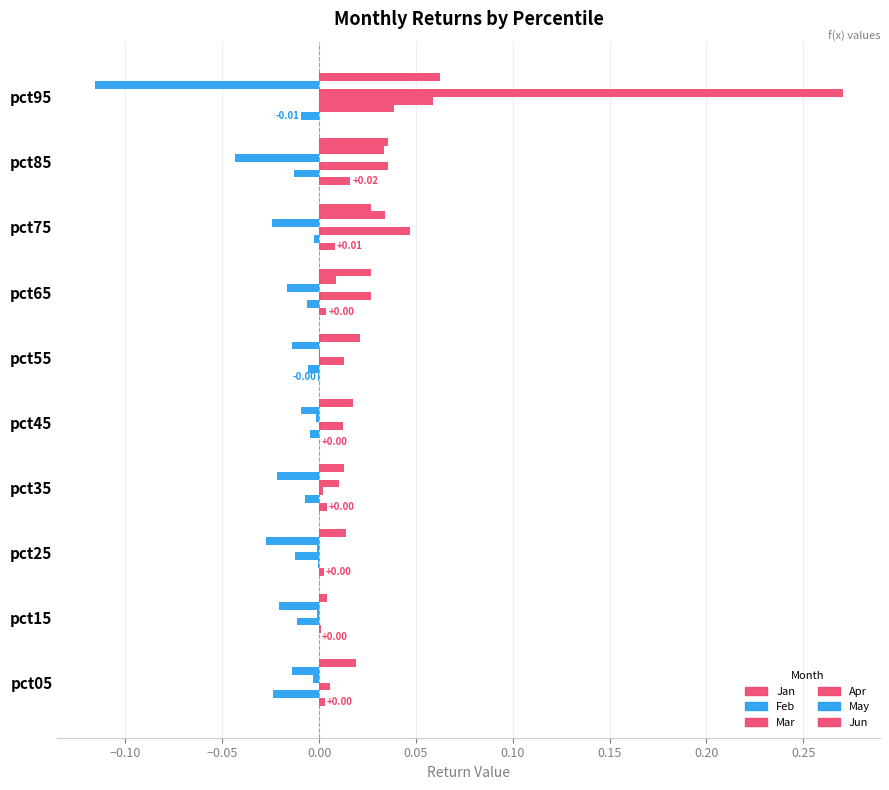

How many series are shown in this chart?

6